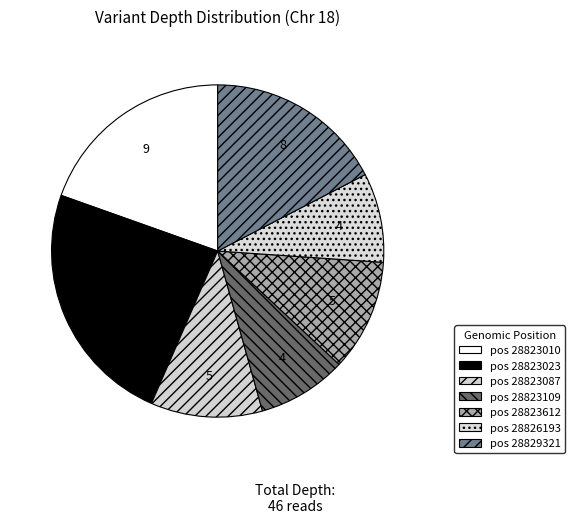

To the nearest percent, what is the average slice percentage?

14%